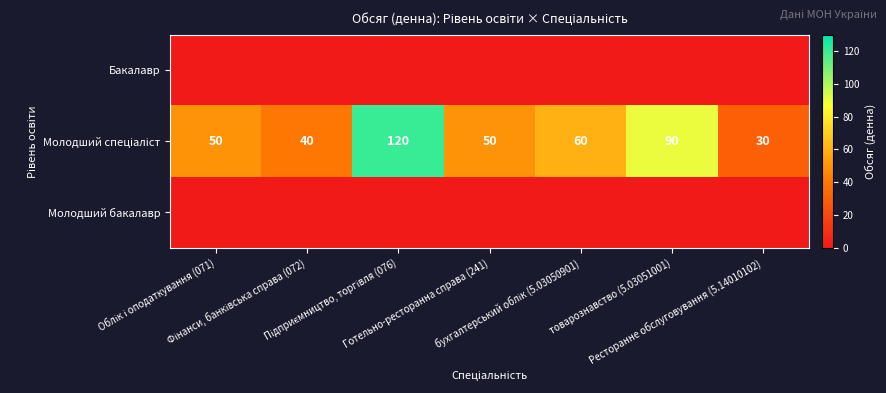

At which label does Молодший спеціаліст reach its peak?

Підприємництво, торгівля (076)